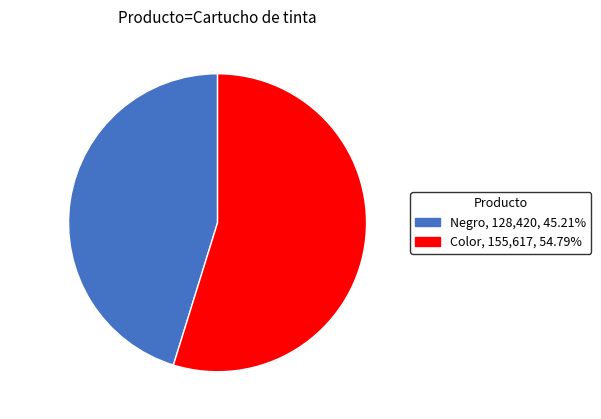

What is the largest slice in the pie chart?

Color